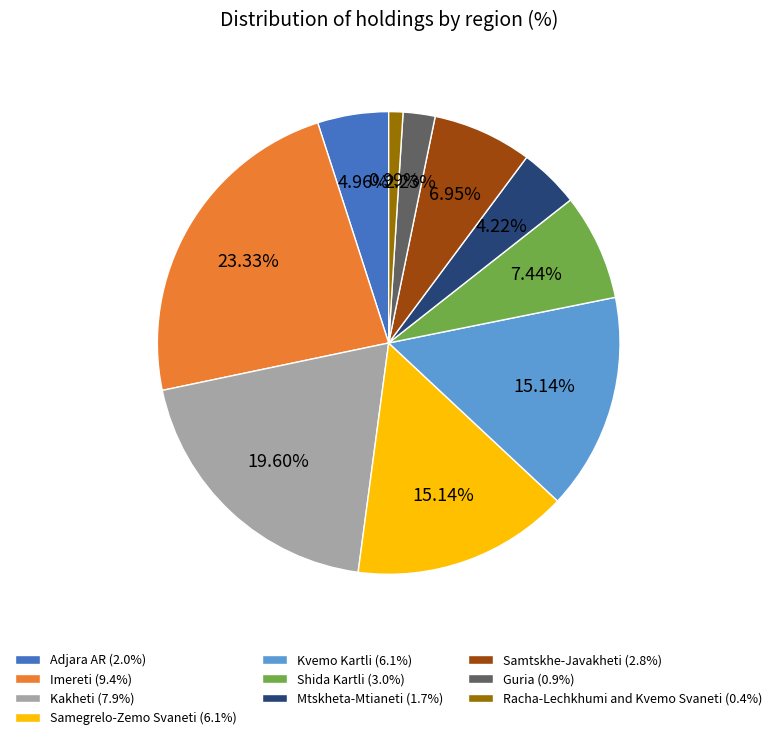

Does any single category account for the majority?

No